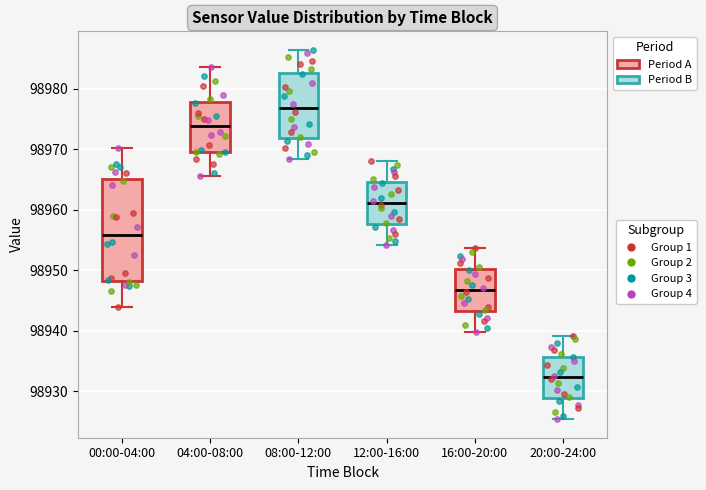

Which box's median line is the lowest?

20:00-24:00